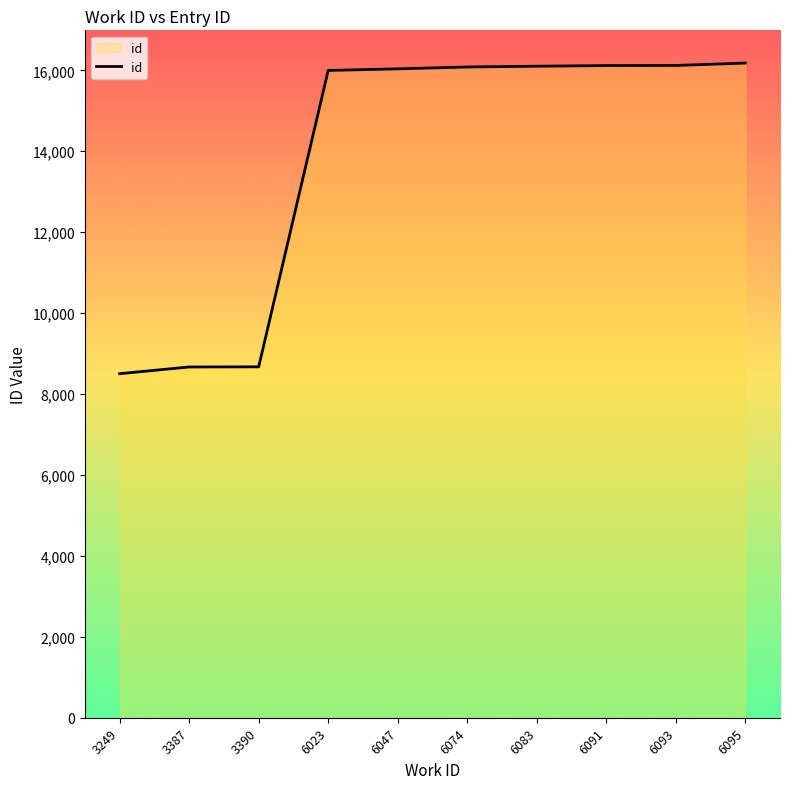

Approximately how many times larger is the value at 6091 compared to 6095?

1.0